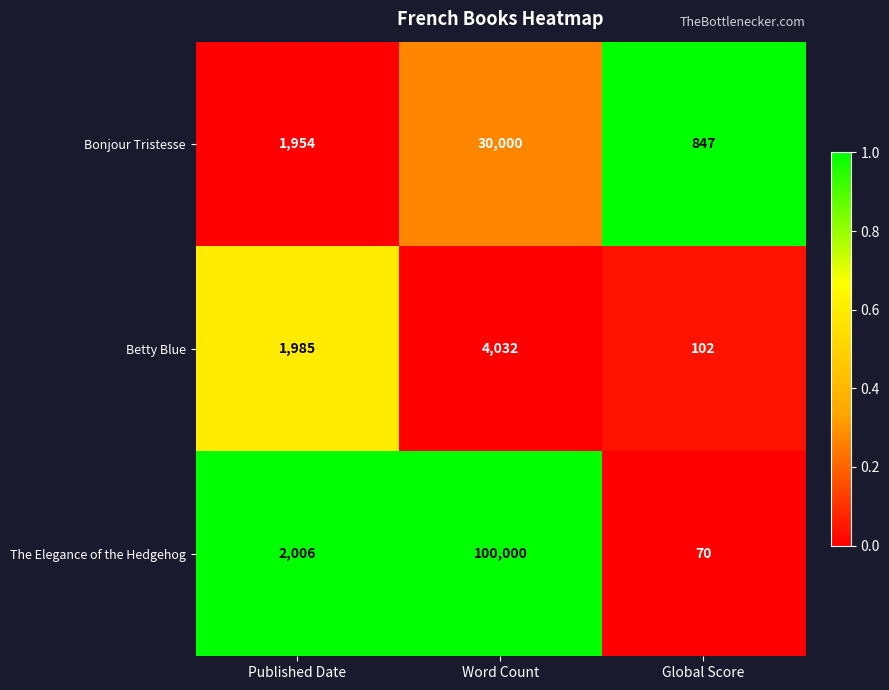

What is the maximum value shown in the chart?

100000